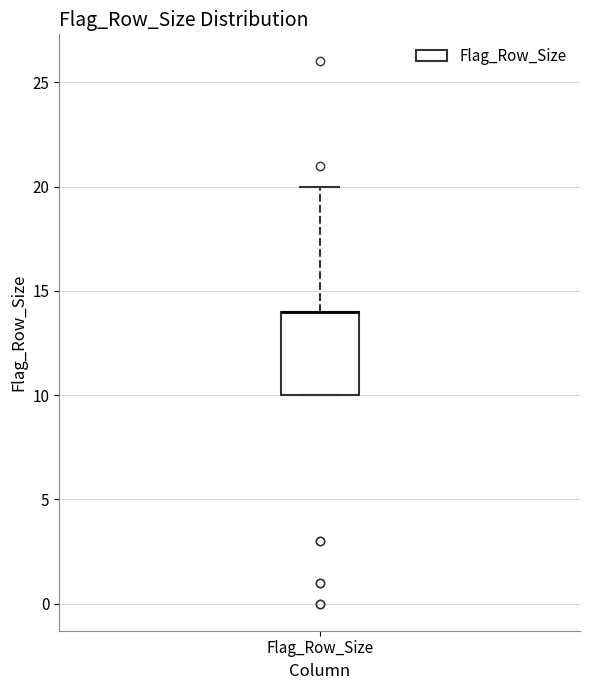

Transcribe this box plot: give where the median line is, the range the box spans, and where the two whiskers end, as read against the y-axis. The values are not printed on the chart, so give them approximately, as read against the axis.

median 14 (drawn on the box's upper edge), box 10 to 14, whiskers 10 to 20